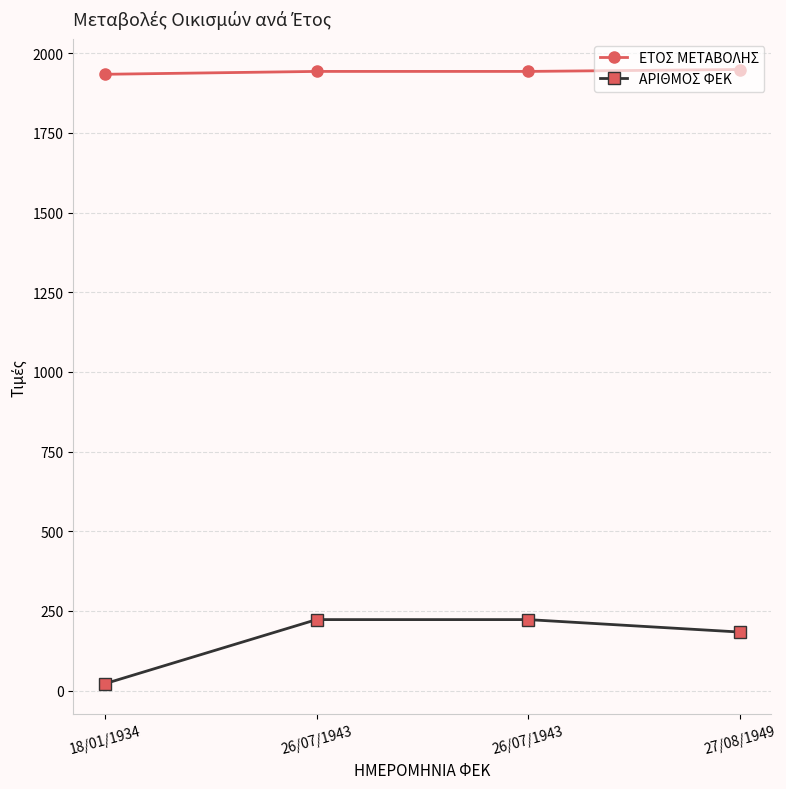

At which label does ΕΤΟΣ ΜΕΤΑΒΟΛΗΣ reach its peak?

27/08/1949